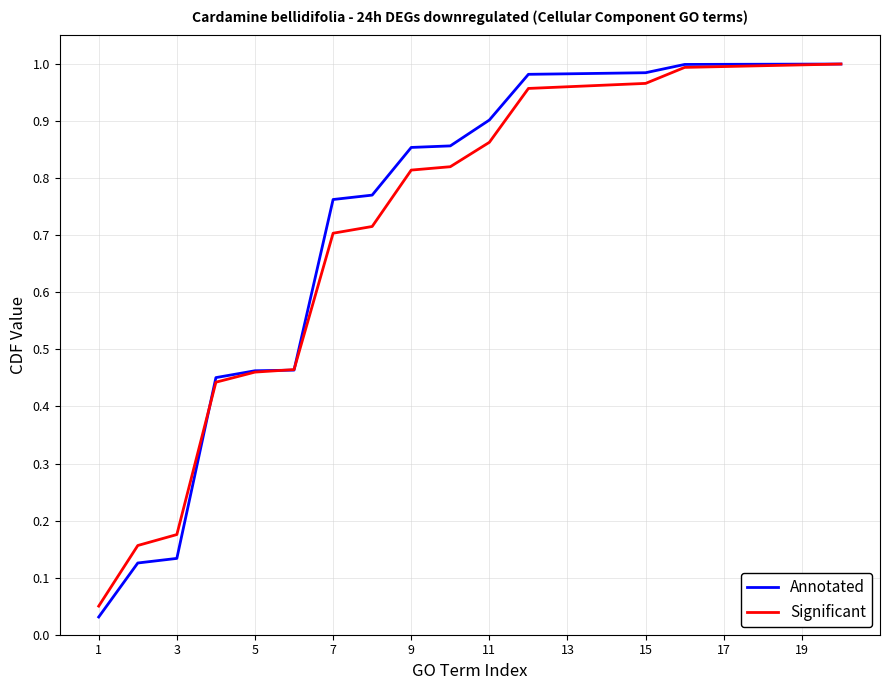

Which series has the largest range (max minus min)?

Annotated